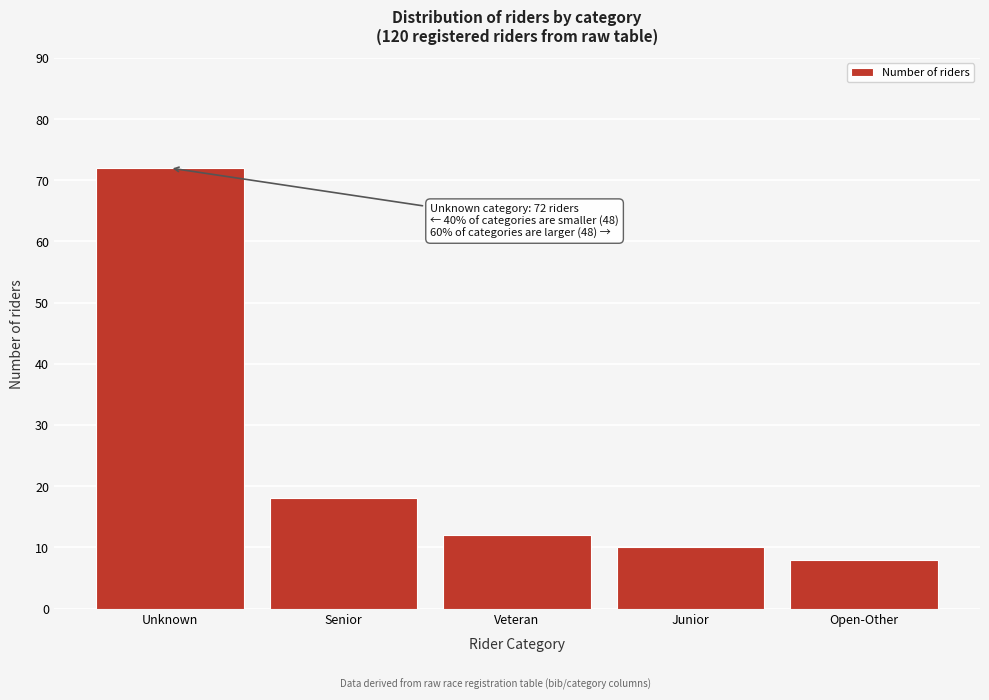

Reading left to right, transcribe all the data shown in this chart.

72	18	12	10	8